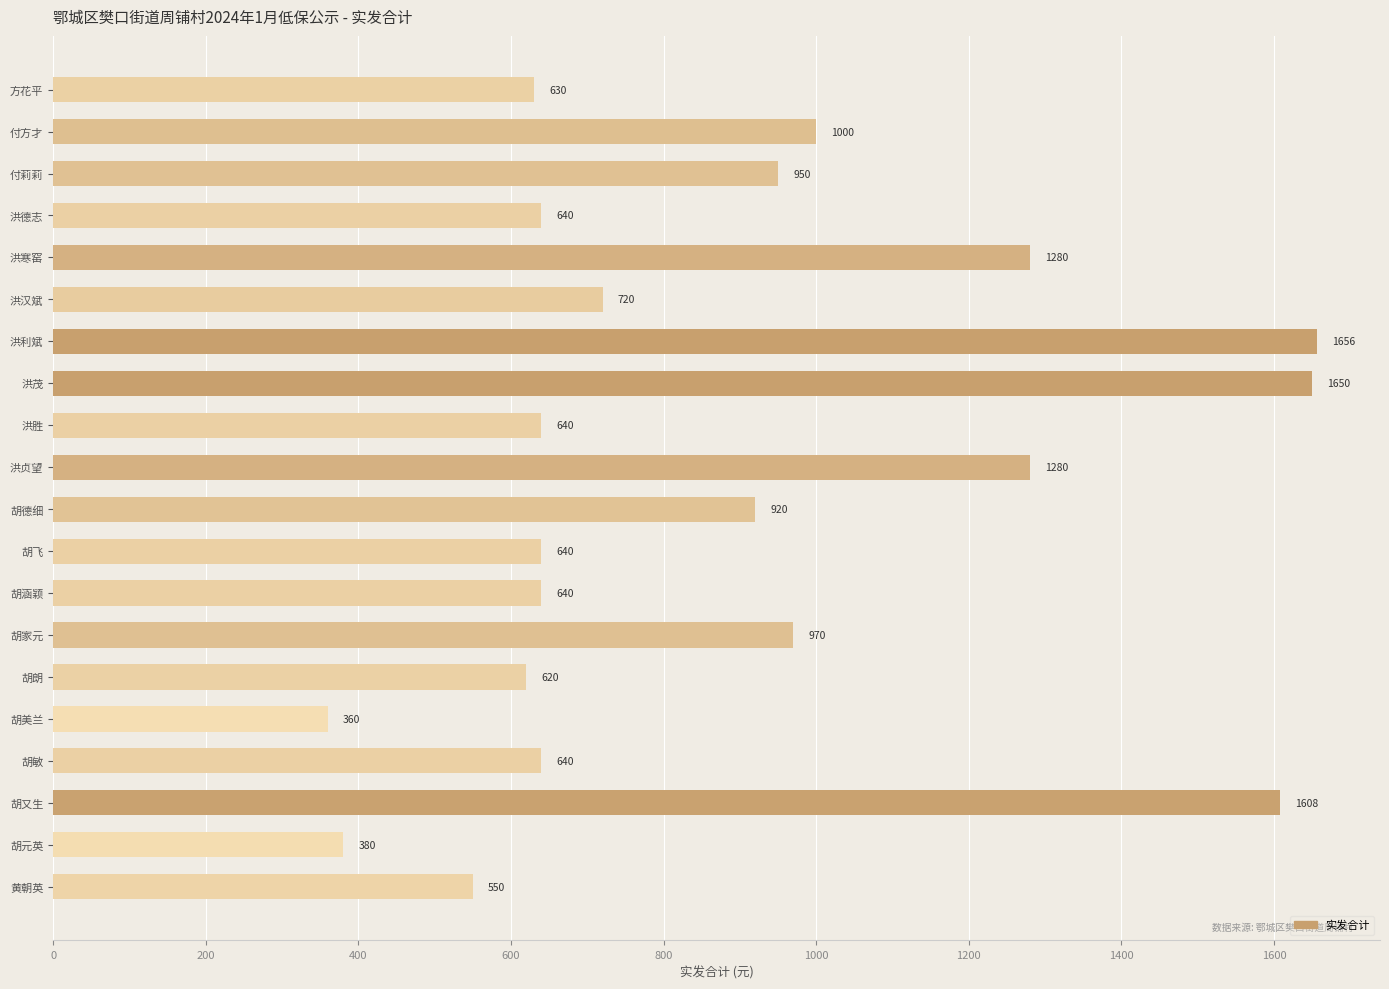

What is the change in value from 胡飞 to 胡元英?

-260